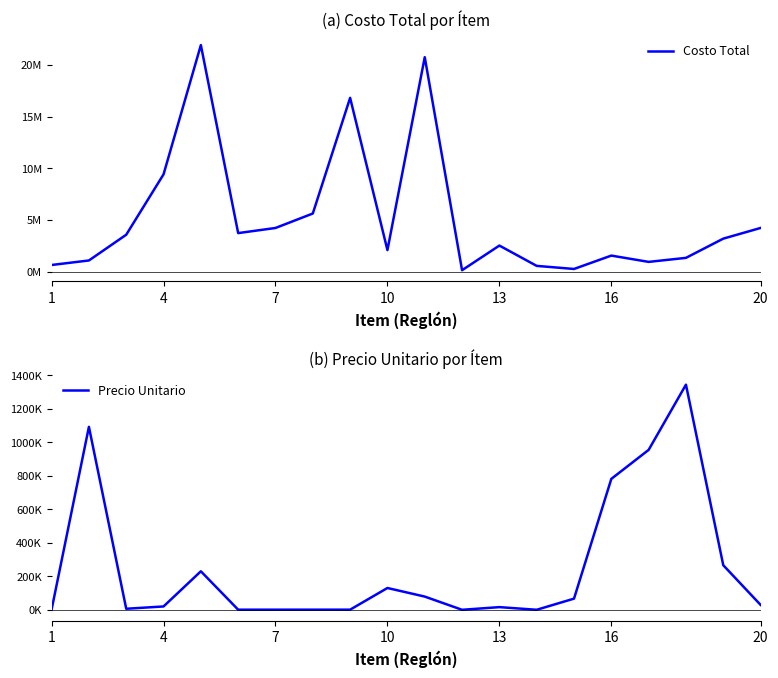

Is it true that Costo Total equals 124044.2 at 13?

False